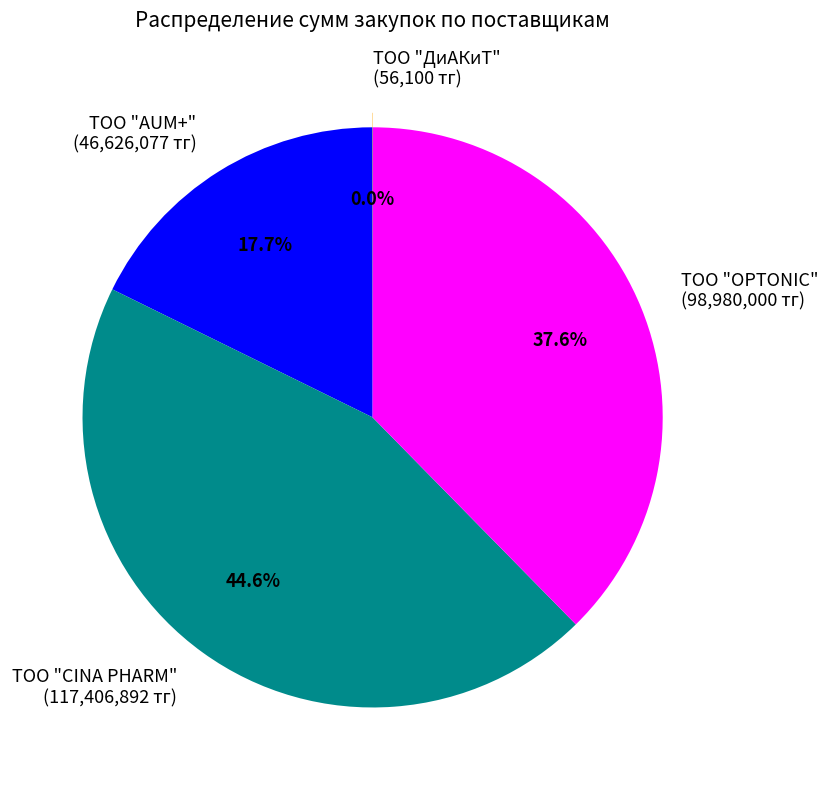

Does any single category account for the majority?

No